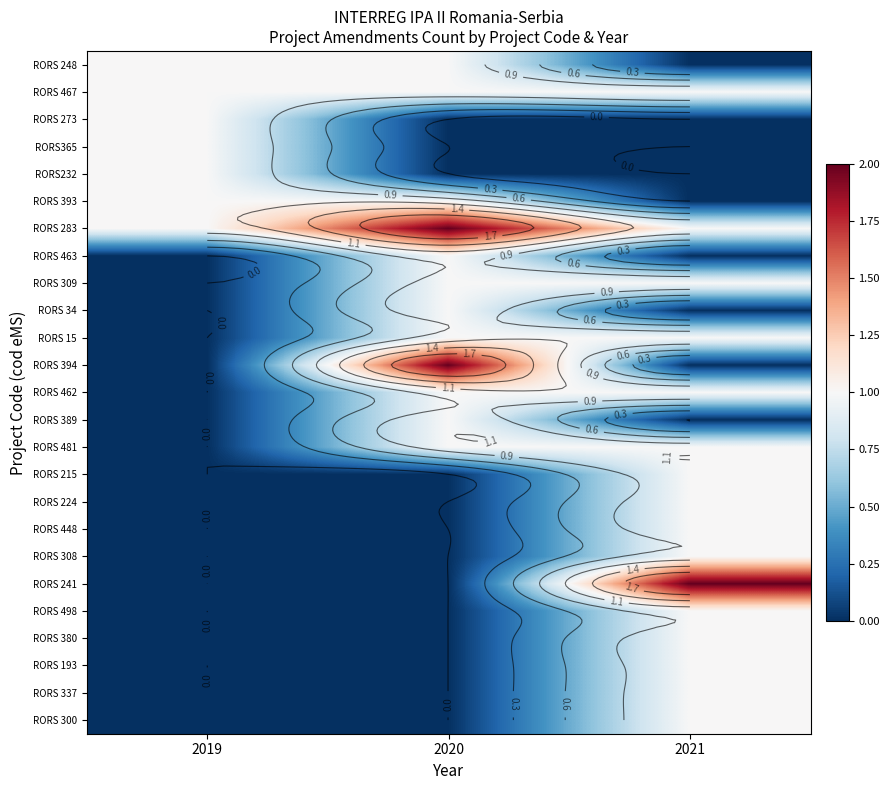

At 2021, list the series in order from largest to smallest.

RORS 241, RORS 467, RORS 283, RORS 309, RORS 15, RORS 462, RORS 481, RORS 215, RORS 224, RORS 448, RORS 308, RORS 498, RORS 380, RORS 193, RORS 337, RORS 300, RORS 248, RORS 273, RORS365, RORS232, RORS 393, RORS 463, RORS 34, RORS 394, RORS 389